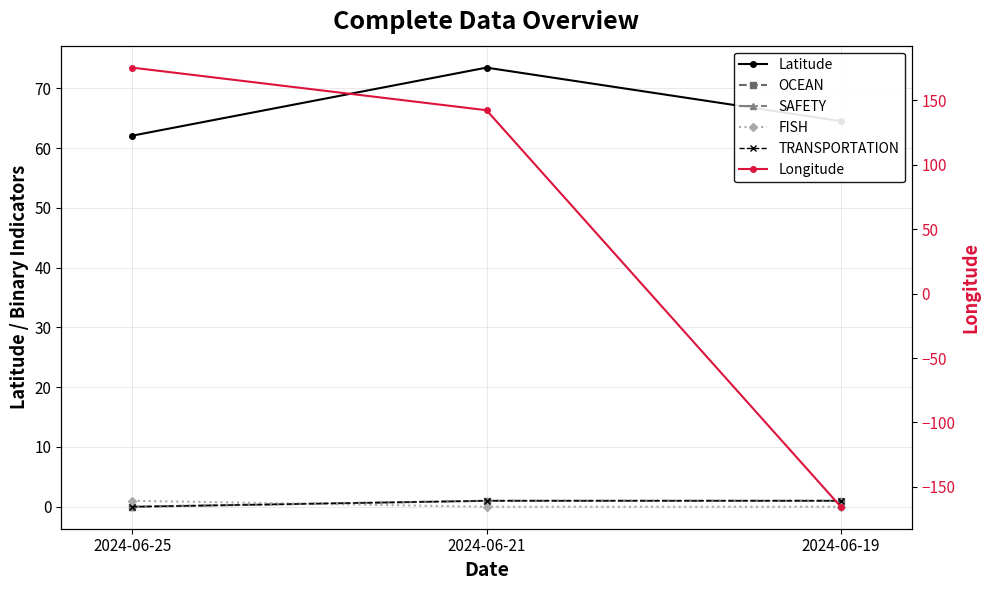

Is this an area chart (filled region under the line)?

No